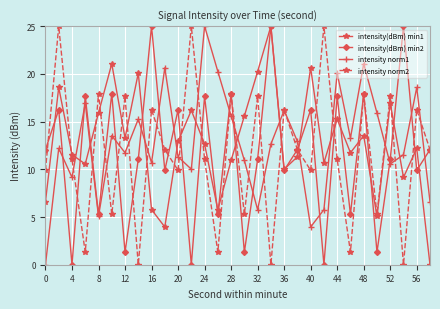

In intensity norm2, how many points are lower than both neighbors (excluding endpoints)?

11